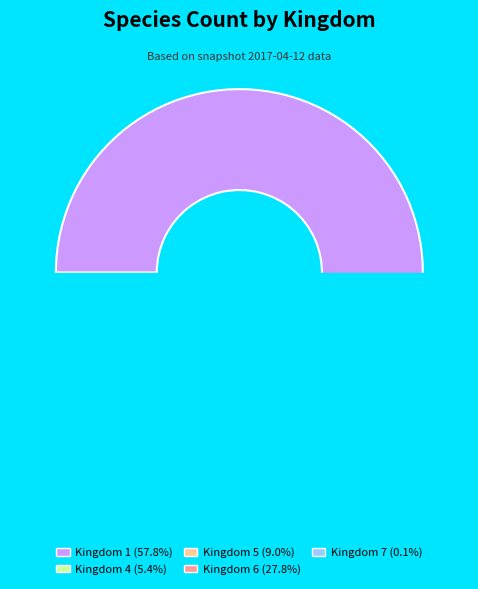

To the nearest percent, what portion does 6 represent?

28%